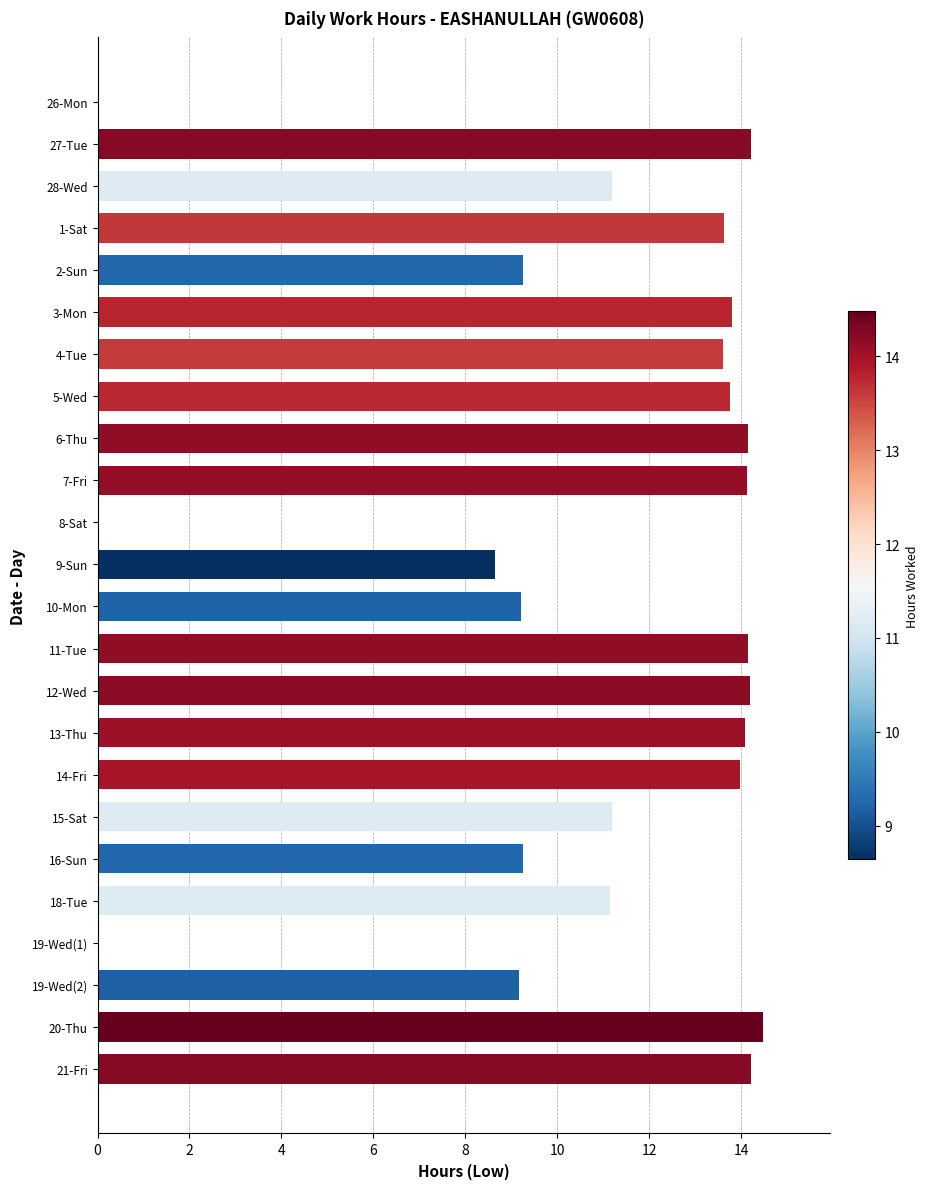

Read the value at 6-Thu.

14.2